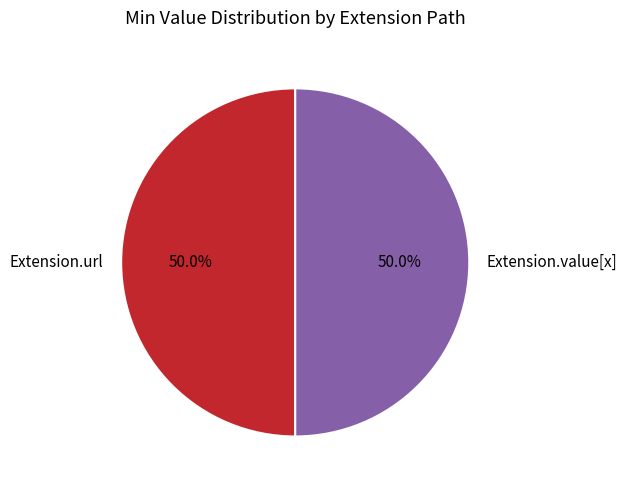

Count the number of slices in the pie.

2